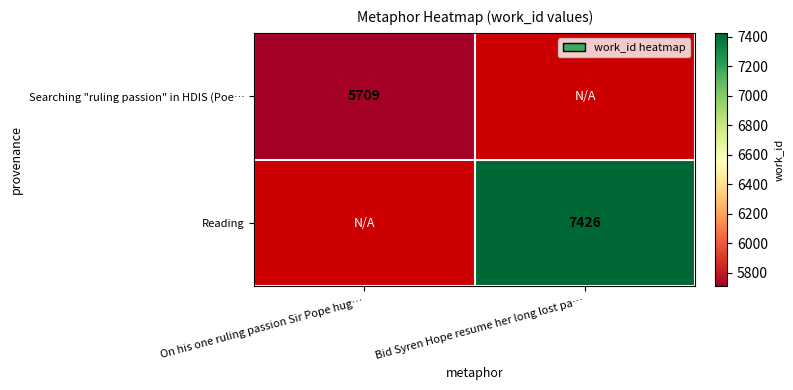

Is the value of Searching "ruling passion" in HDIS (Poe… at On his one ruling passion Sir Pope hug… greater than the value of Reading at Bid Syren Hope resume her long lost pa…?

No